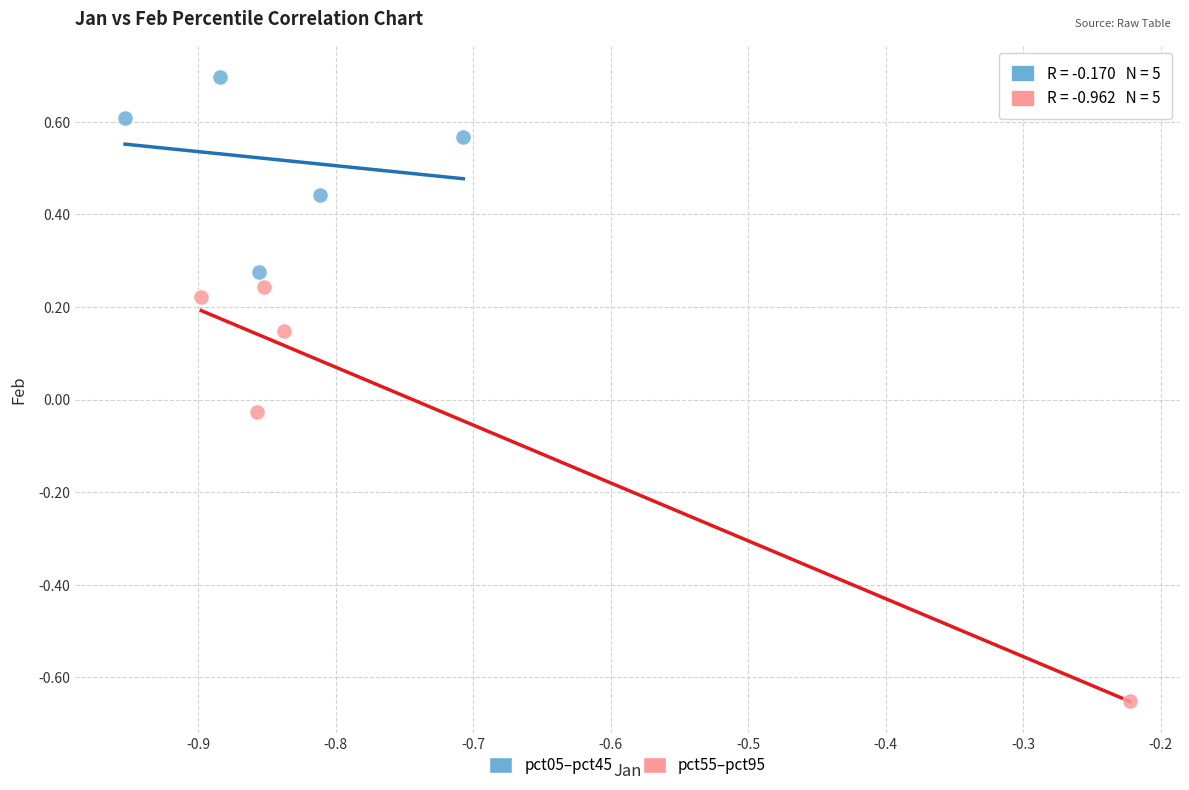

Which series contains the lowest Y value?

pct55–pct95